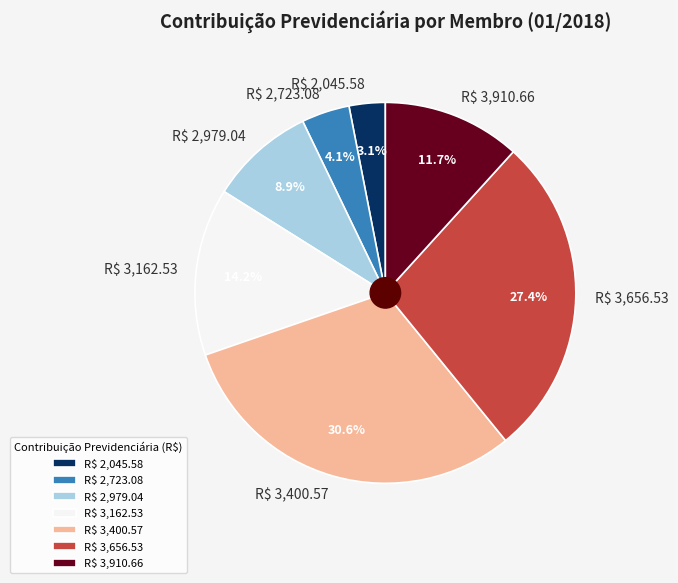

What portion of the pie excludes R$ 2,979.04?

91.1%